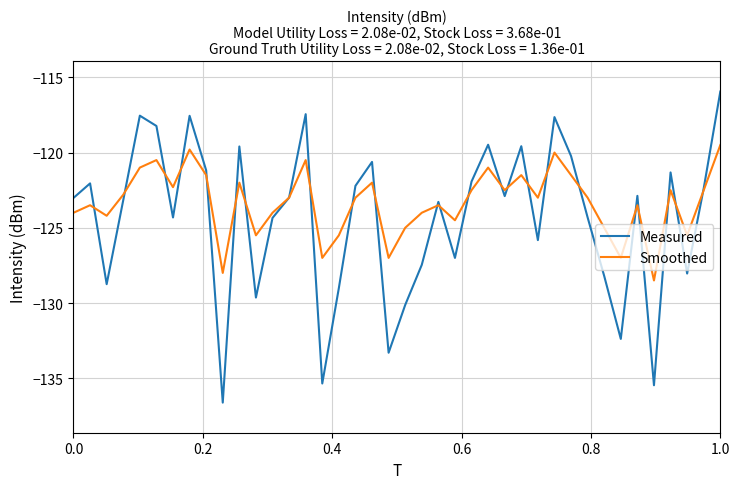

What is the maximum value for Smoothed?

-119.5